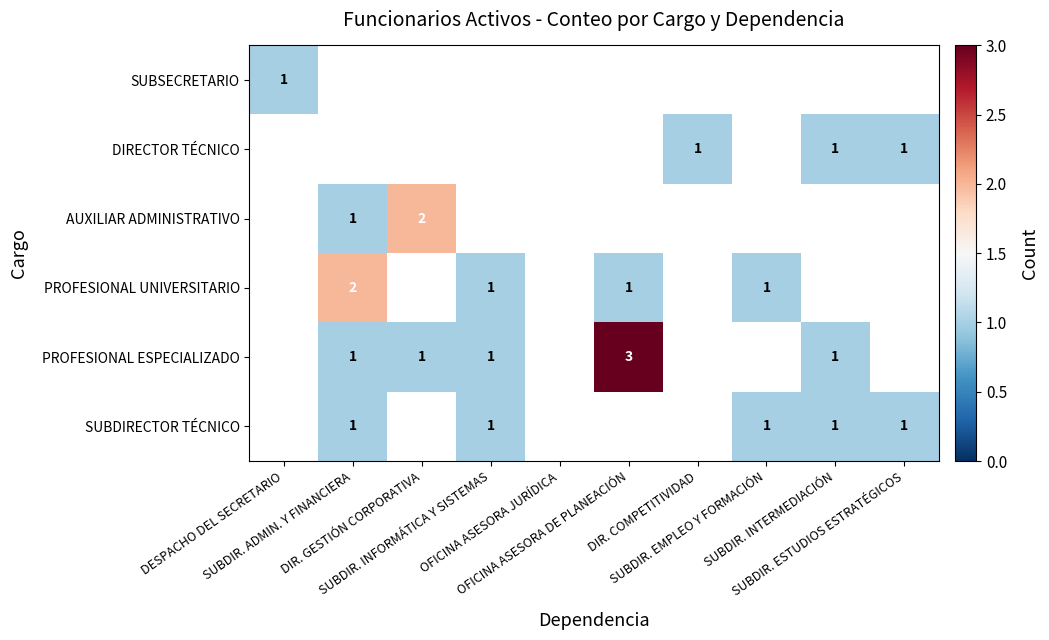

Which has a higher value, DIR. COMPETITIVIDAD or DIR. GESTIÓN CORPORATIVA?

DIR. GESTIÓN CORPORATIVA